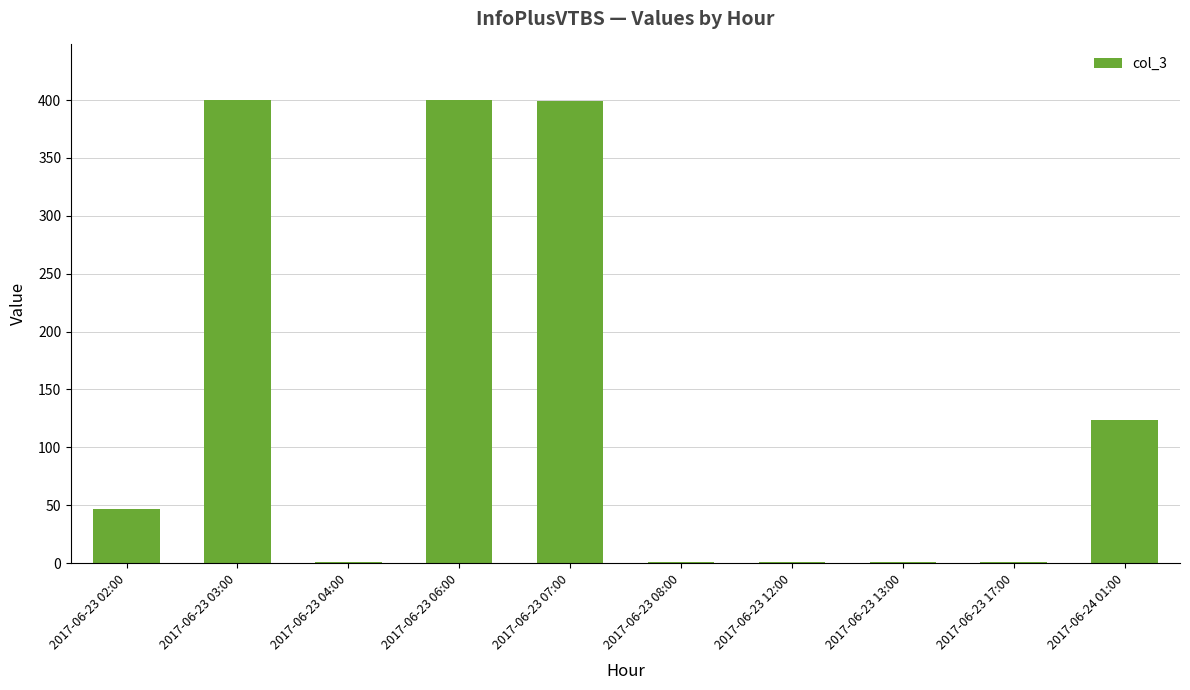

Where is the data nearest to the value 200?

2017-06-24 01:00